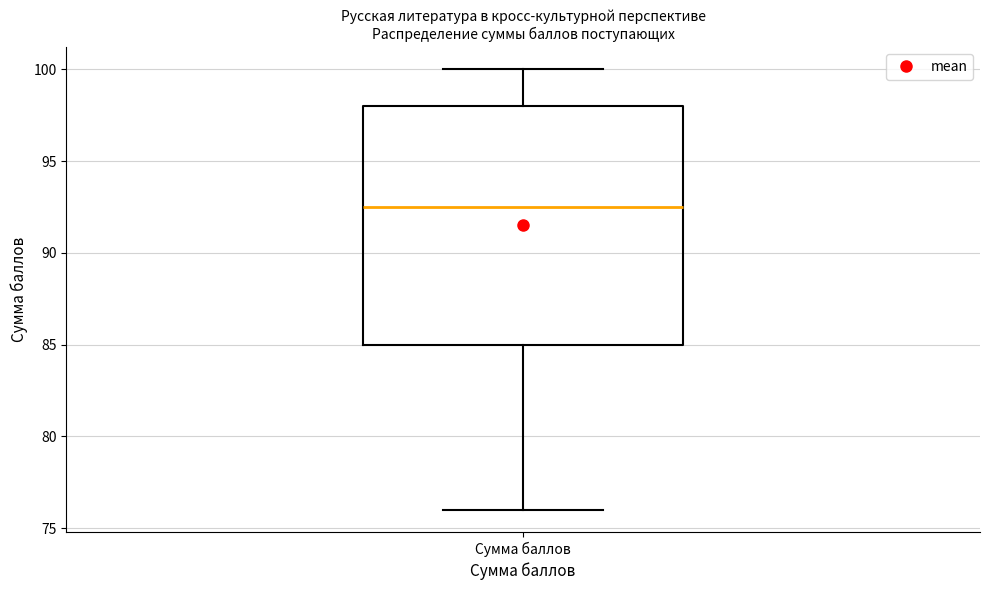

Where does the lower whisker of the box for Сумма баллов end on the y-axis? The values are not printed on the chart, so give them approximately, as read against the axis.

76.0